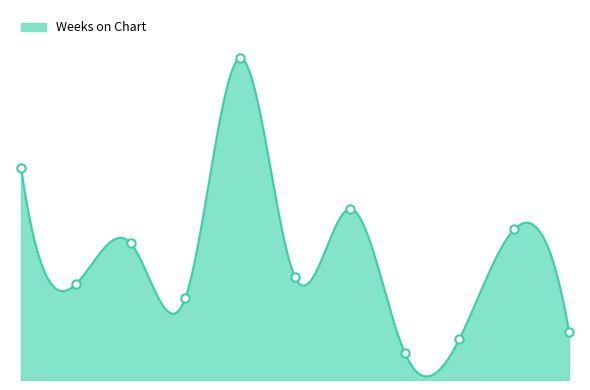

How many lines are shown in the chart?

1